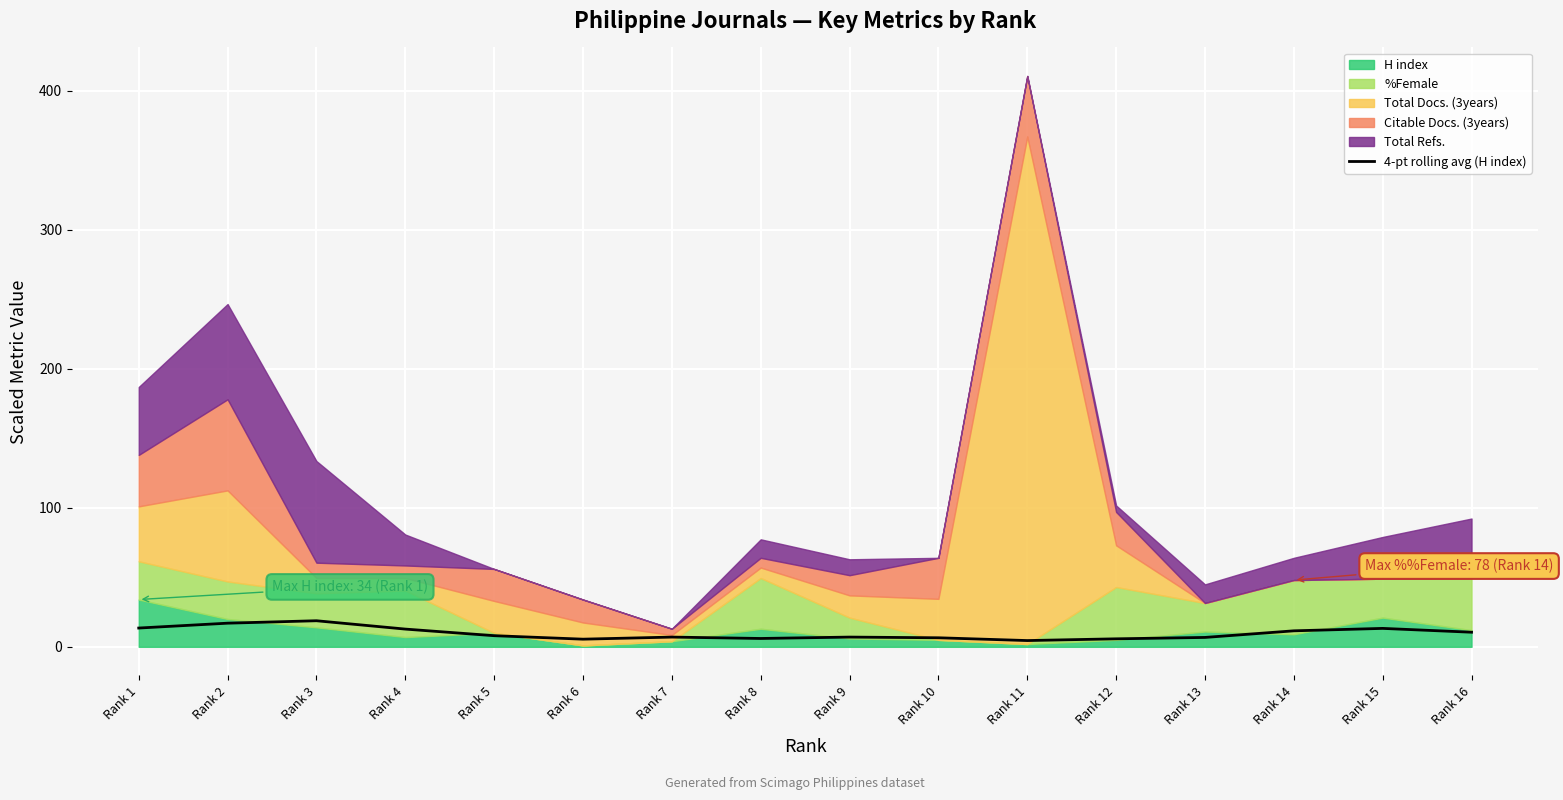

Where is the first local minimum?

Rank 6